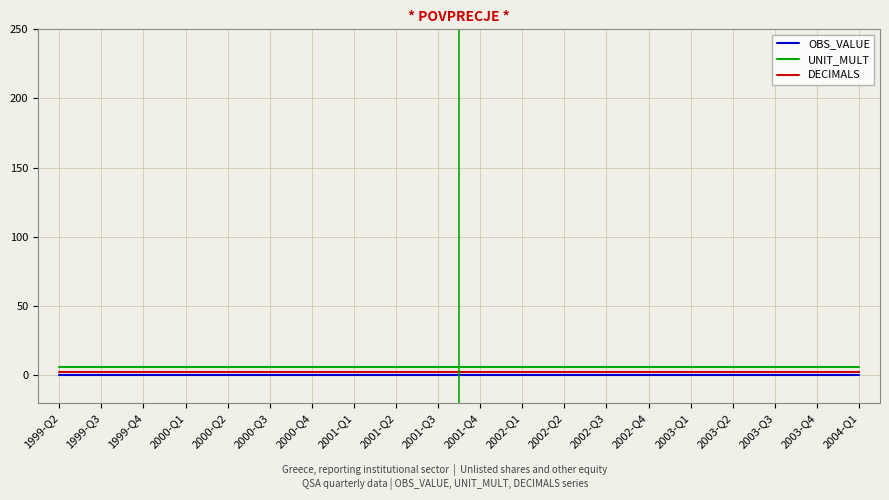

What are all the series names shown in the legend?

OBS_VALUE, UNIT_MULT, DECIMALS